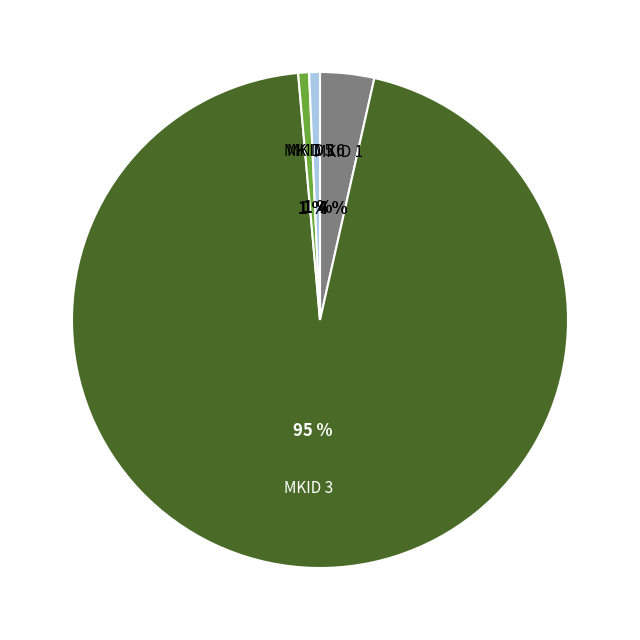

To the nearest percent, what is the average slice percentage?

25%